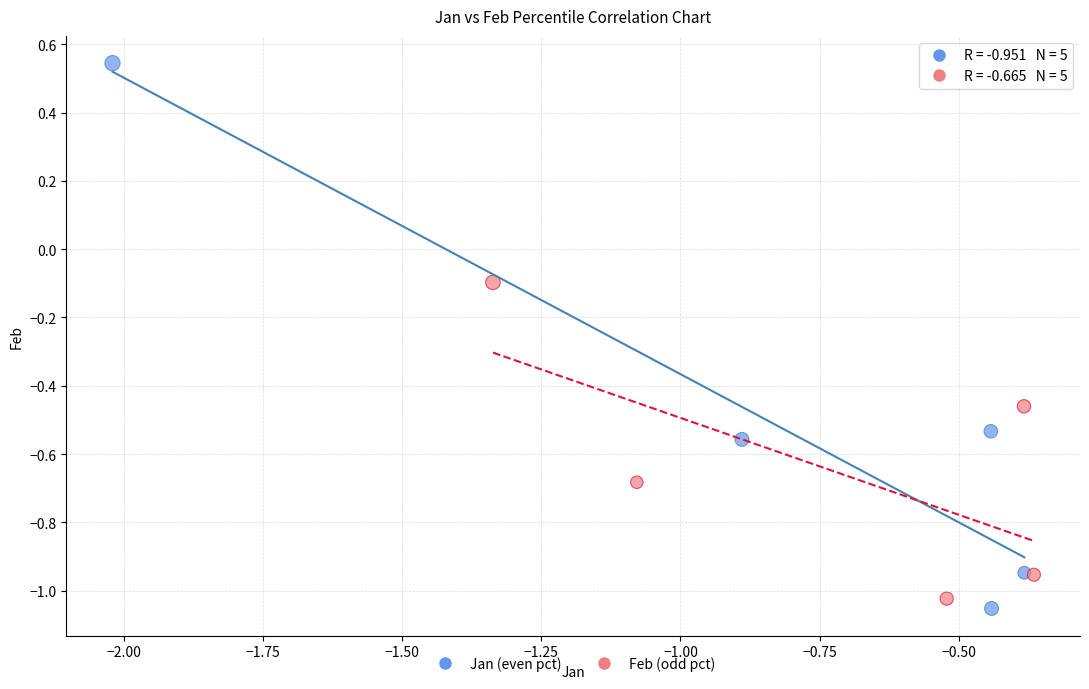

Which series reaches the maximum Y coordinate?

Jan (even pct)